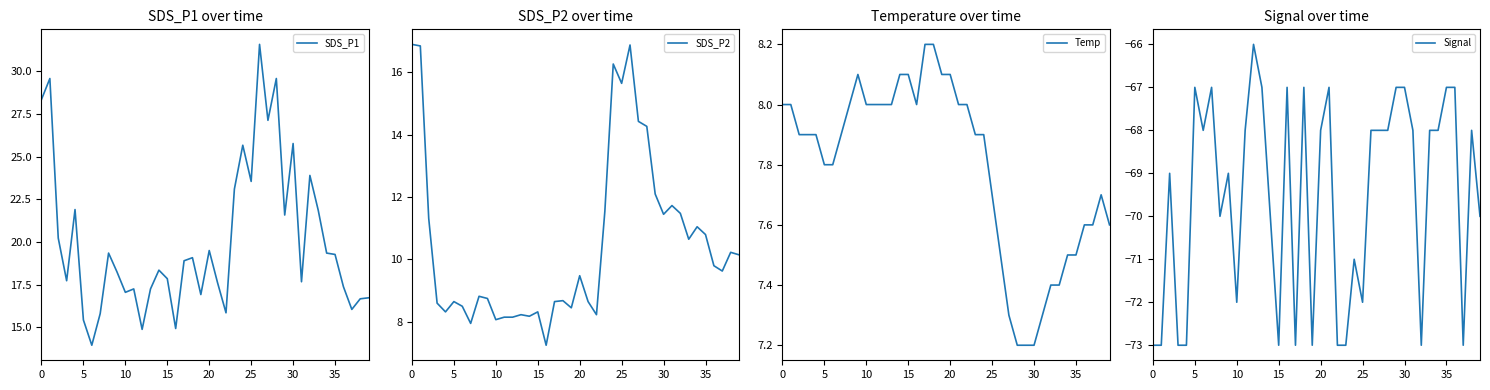

What value does the Signal series have at 23?

-73.0